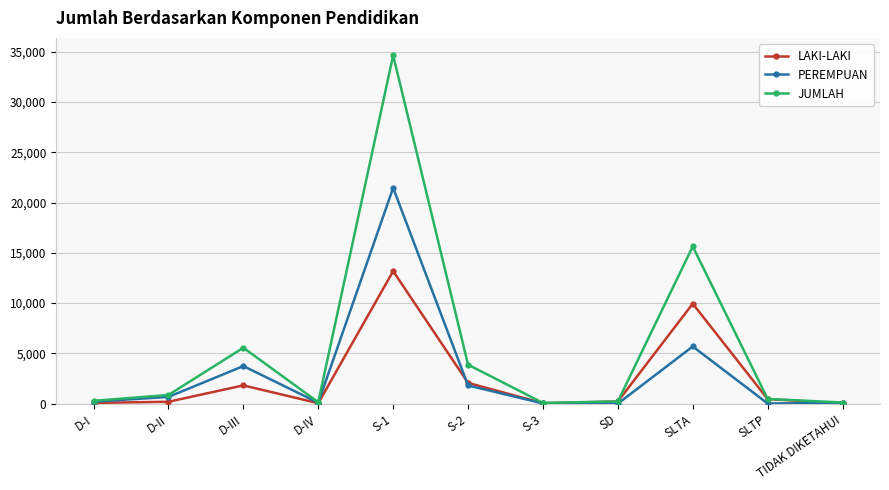

What position from the right is SD?

4